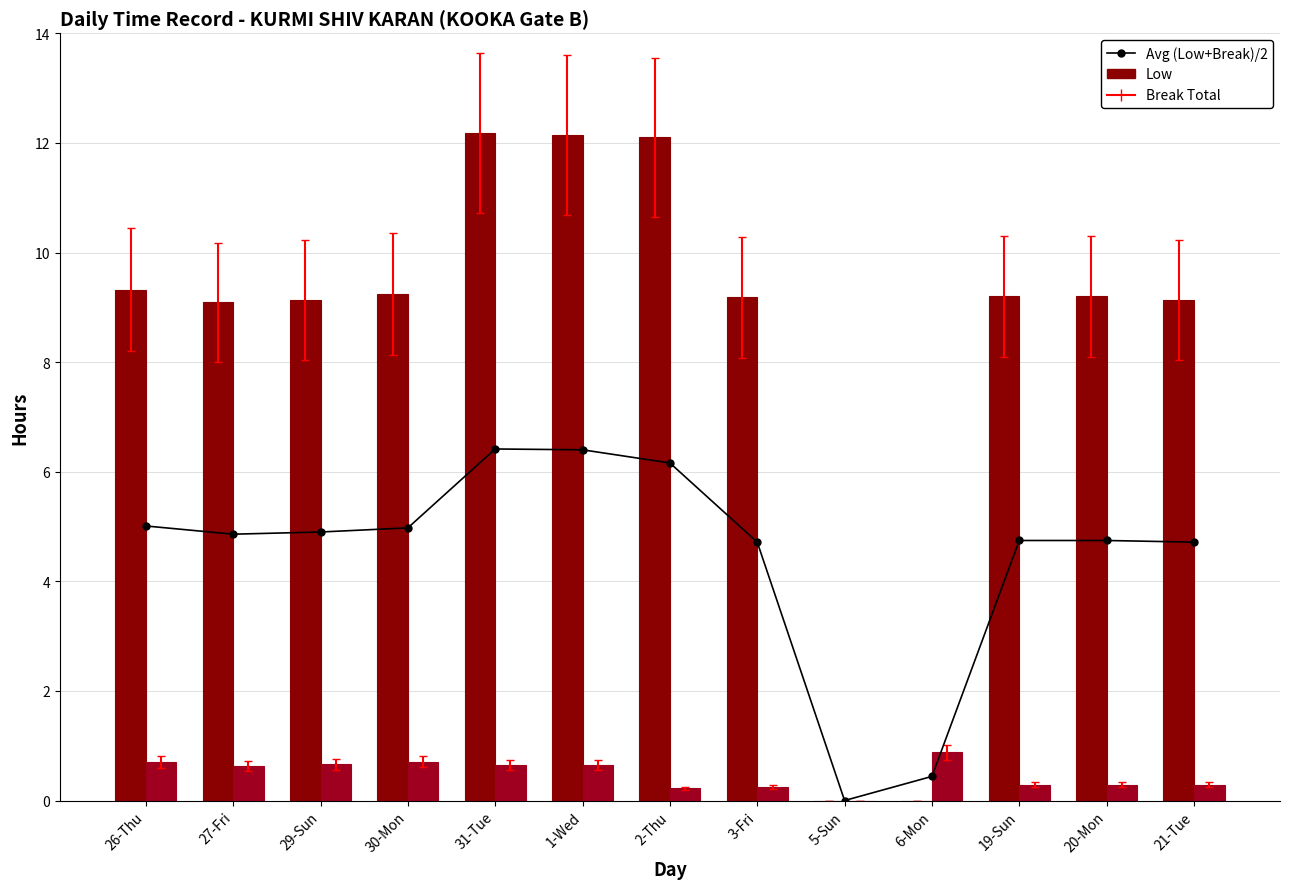

Is the value of Low at 5-Sun greater than the value of Avg (Low+Break)/2 at 3-Fri?

No